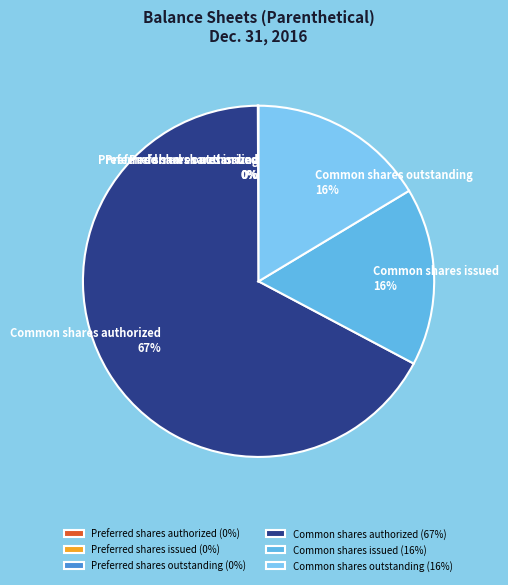

To the nearest percent, what portion does Common shares issued represent?

16%